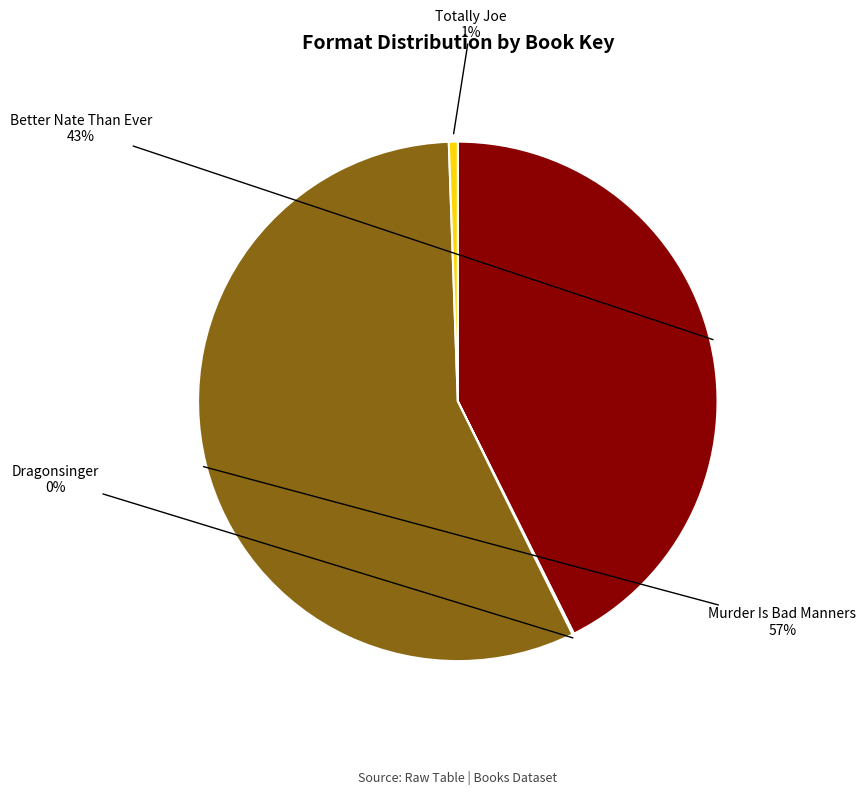

Is the sum of Murder Is Bad Manners and Better Nate Than Ever greater than half?

Yes